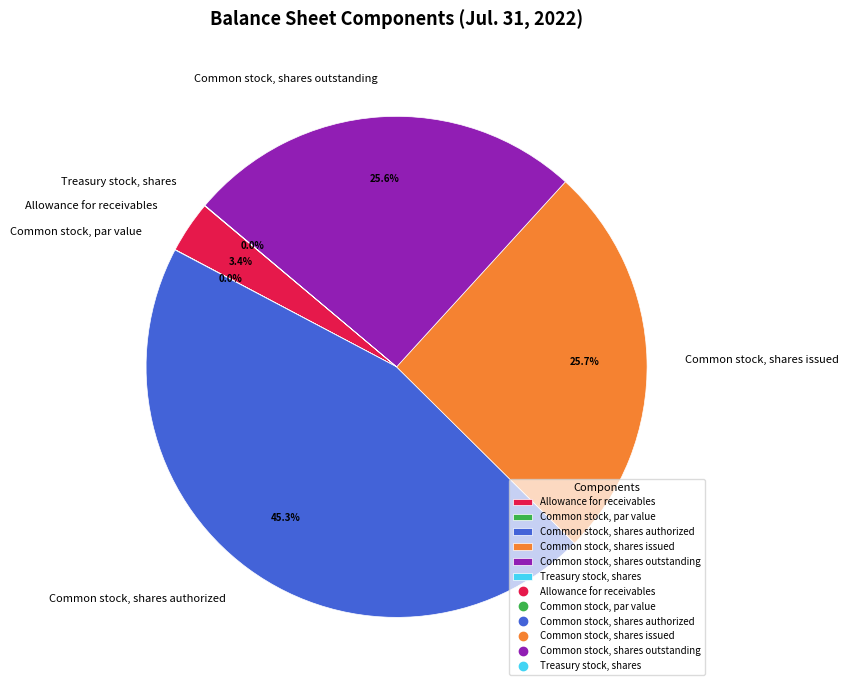

Is there any slice that represents more than half of the pie?

No